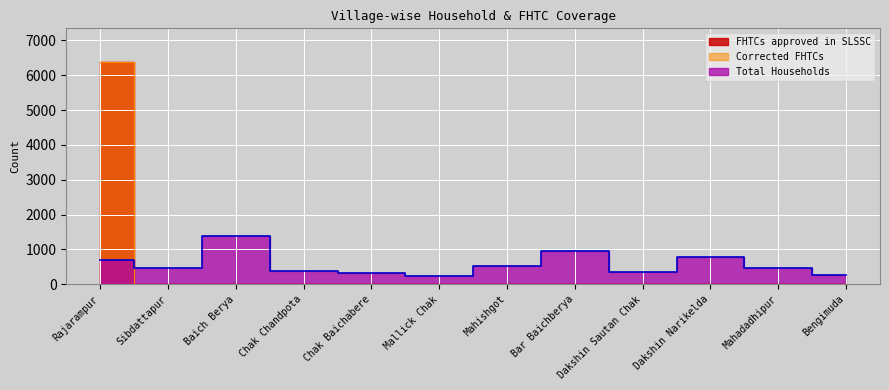

True or false: Corrected FHTCs and FHTCs approved in SLSSC intersect in this chart.

False